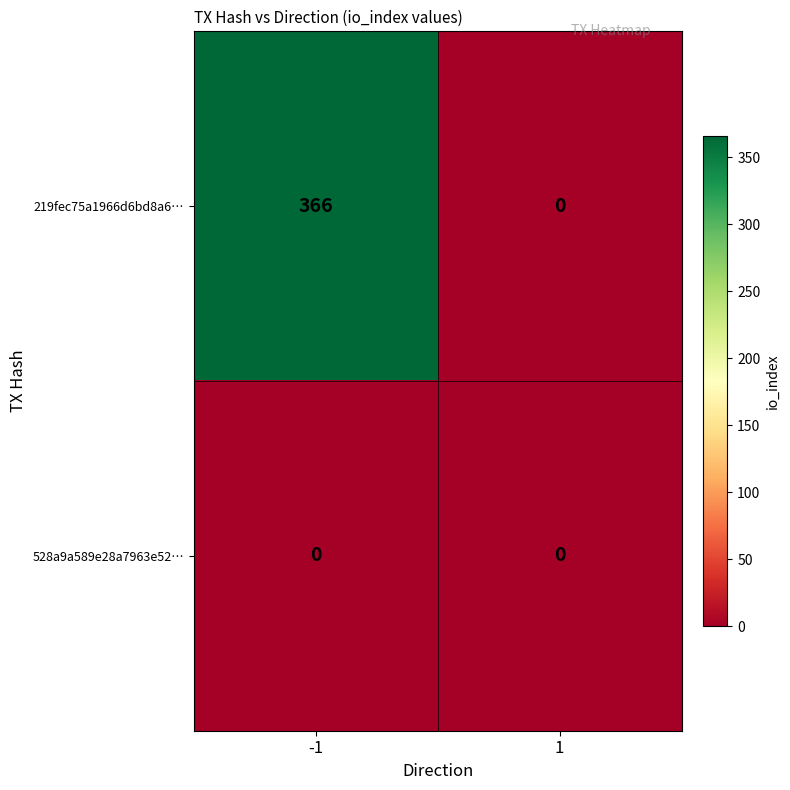

Count the number of data series in this chart.

2